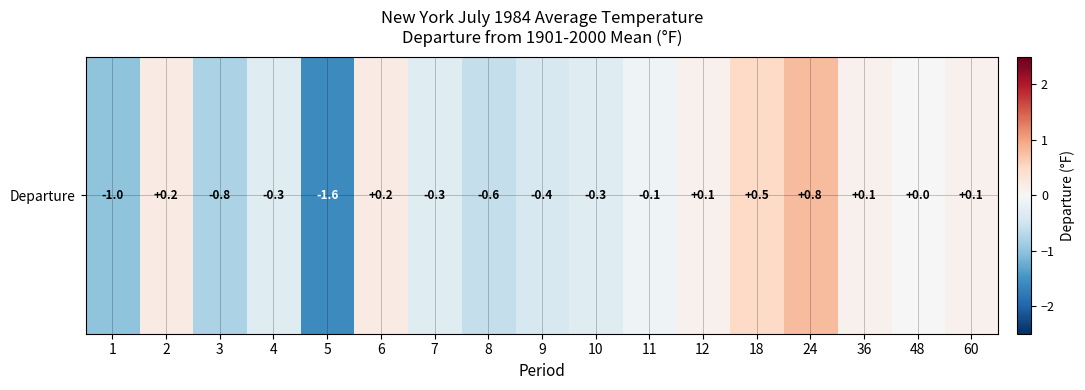

How many negative values are there?

9